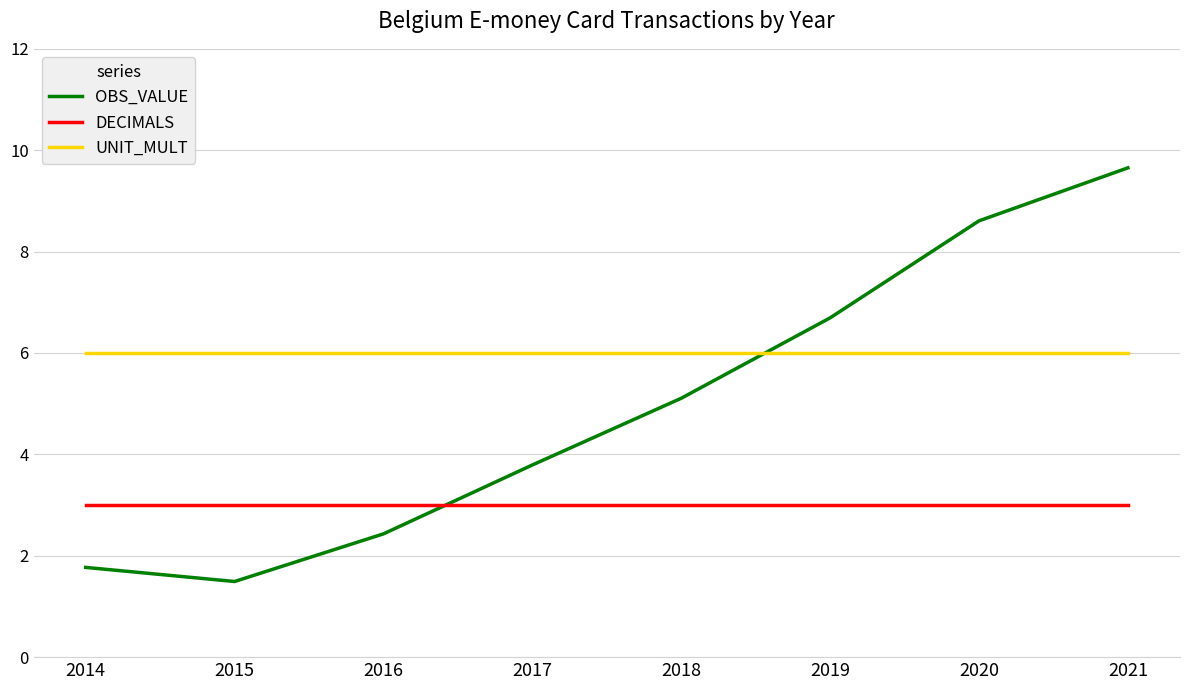

True or false: DECIMALS and UNIT_MULT cross at least once.

False